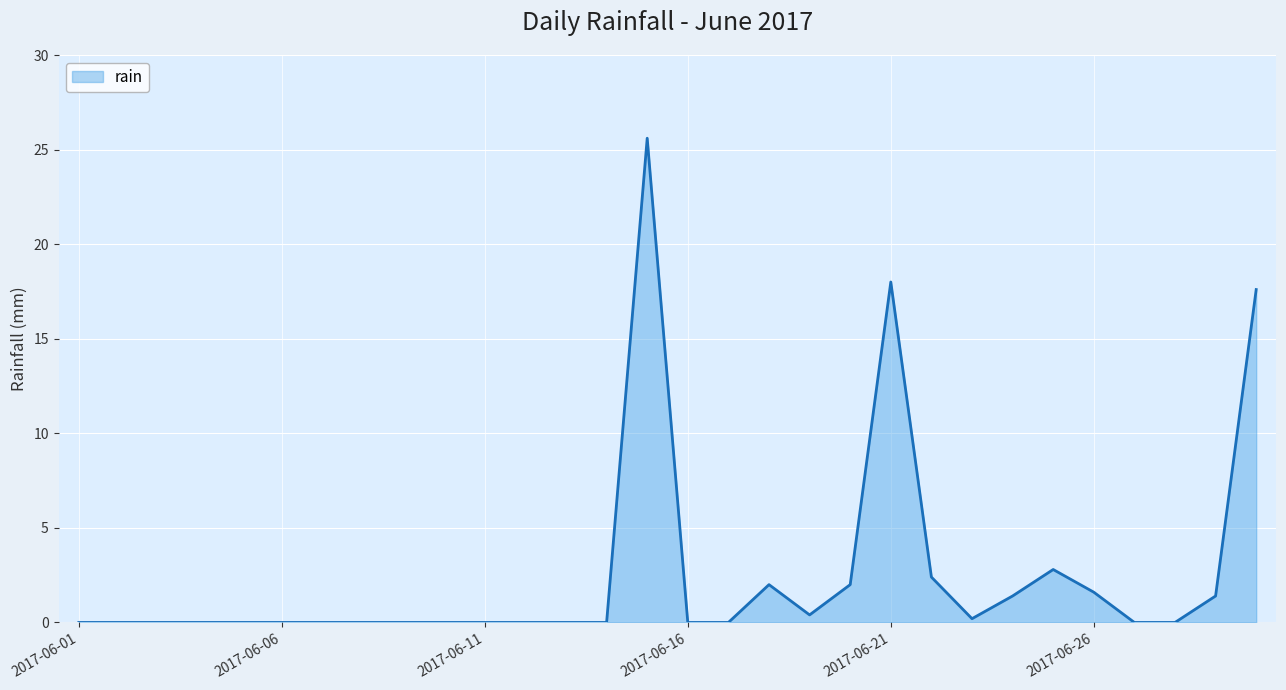

What is the difference between the maximum and minimum values?

25.6